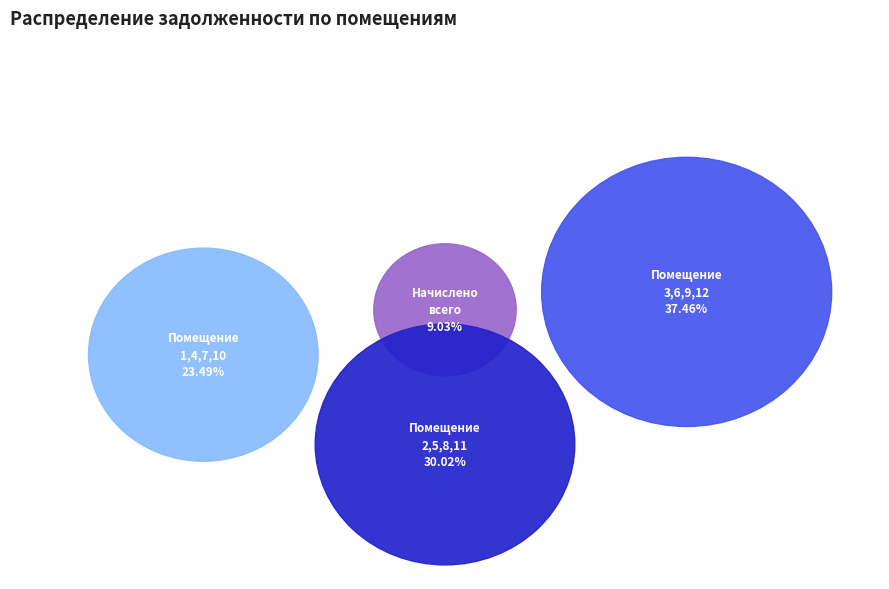

To the nearest percent, what is the combined percentage of 8 and 1?

15%